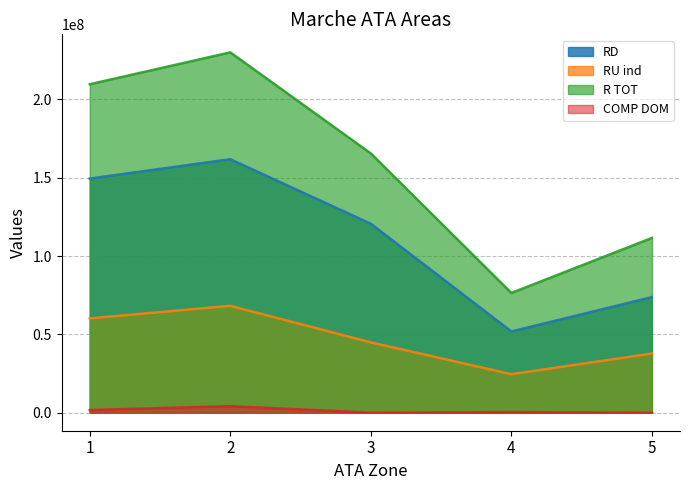

True or false: COMP DOM and RD intersect in this chart.

False